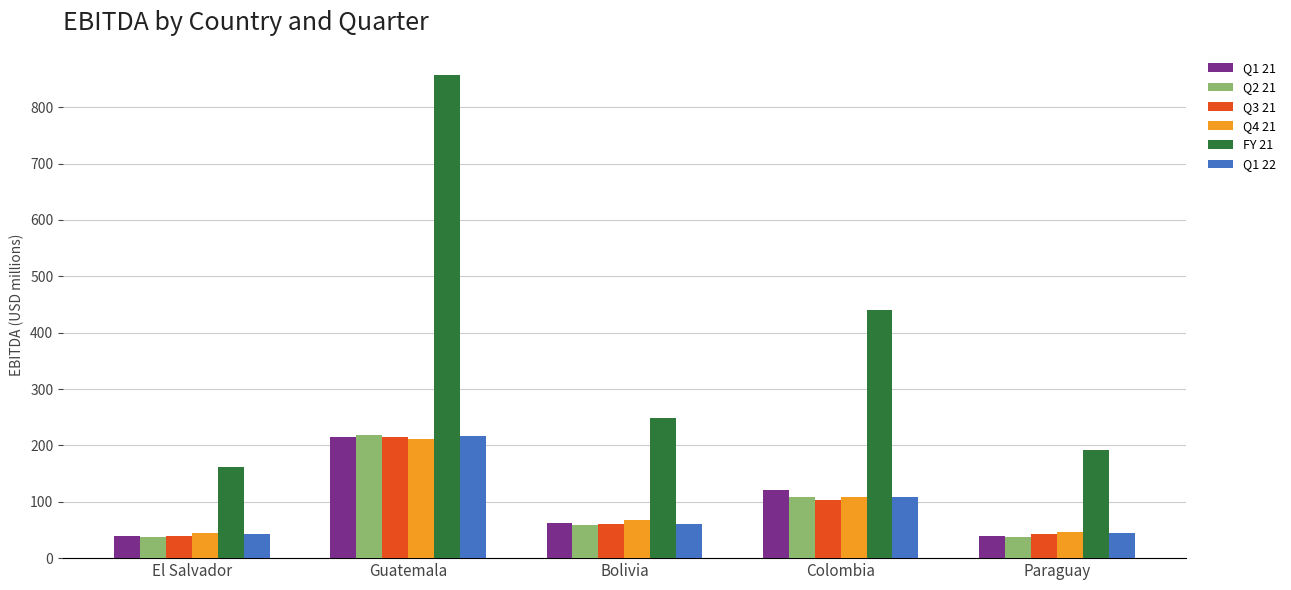

What is the highest value of the FY 21 series?

857